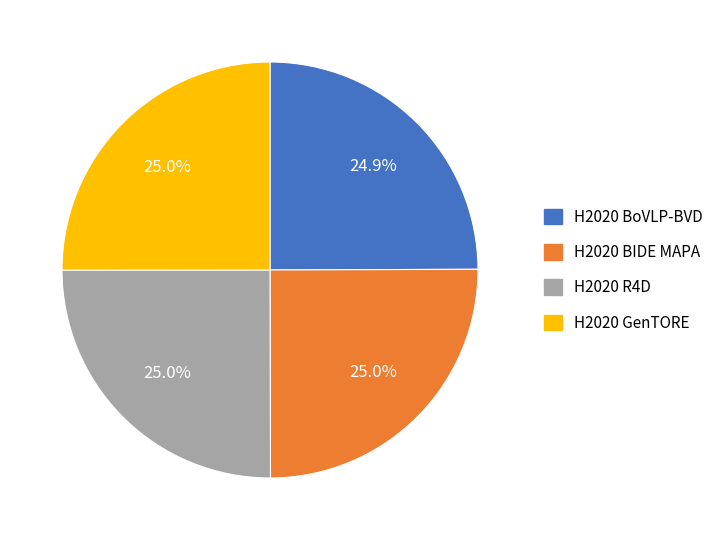

Do H2020 R4D and H2020 BIDE MAPA together represent more than half of the pie?

Yes